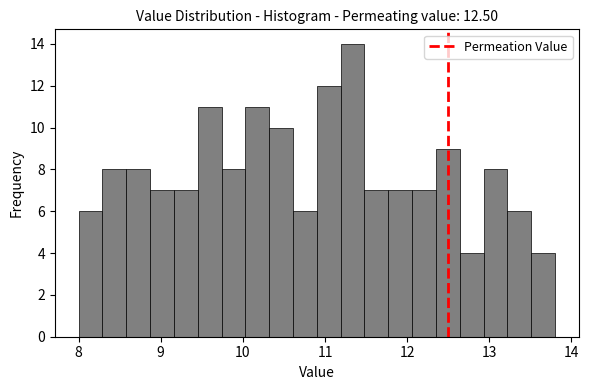

Read against the x-axis, roughly where is the centre of the tallest bar?

11.3